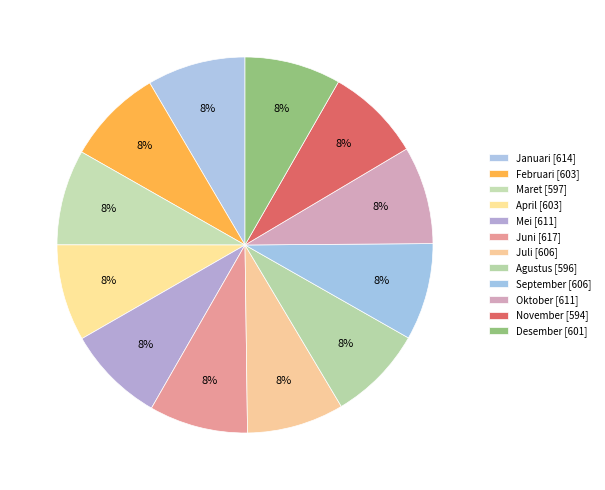

How many slices are in this pie chart?

12